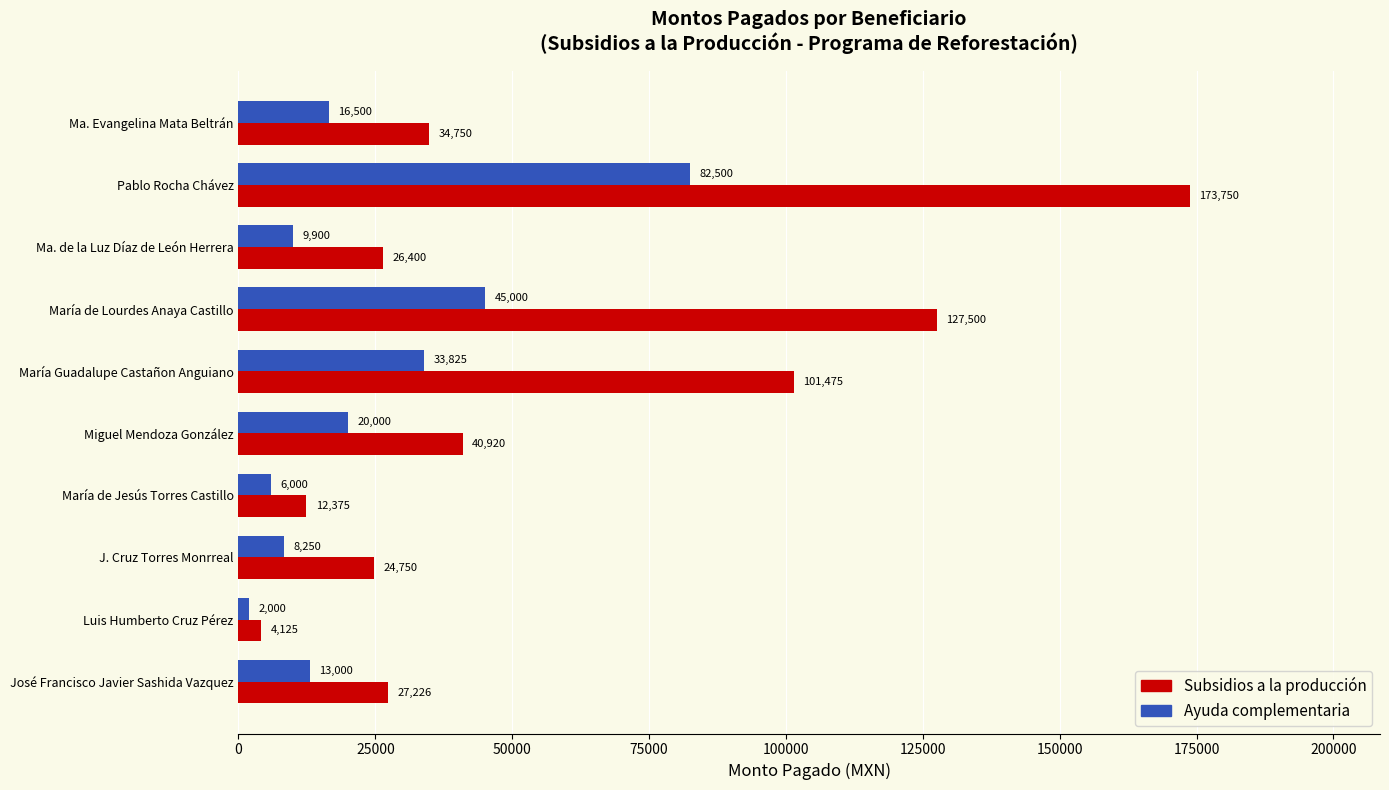

At which label is Subsidios a la producción closest to 88937?

María Guadalupe Castañon Anguiano